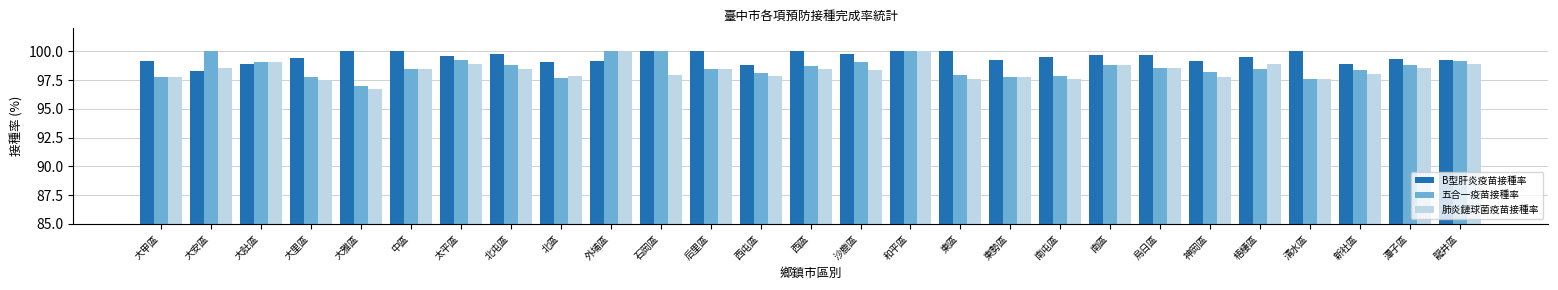

What is the total value across all series at 北屯區?

297.1